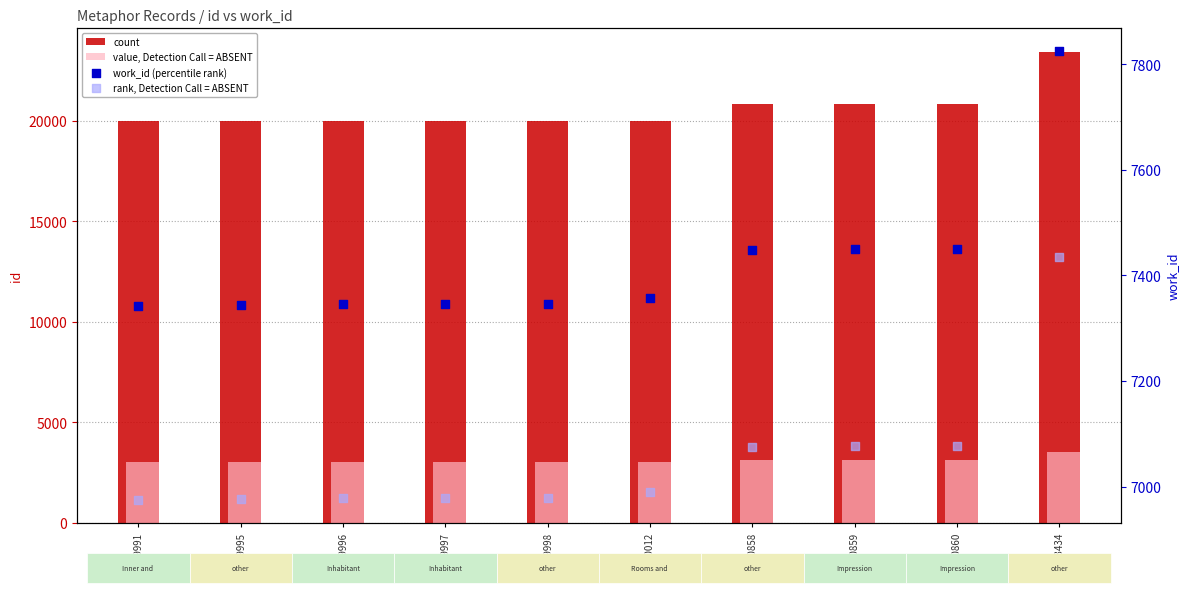

Which series reaches the maximum Y coordinate?

count